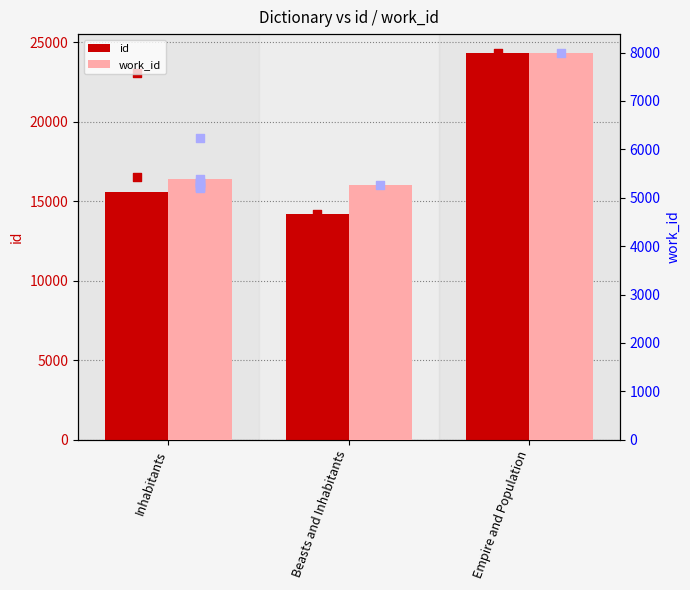

At how many categories does at least one series exceed 9926?

3